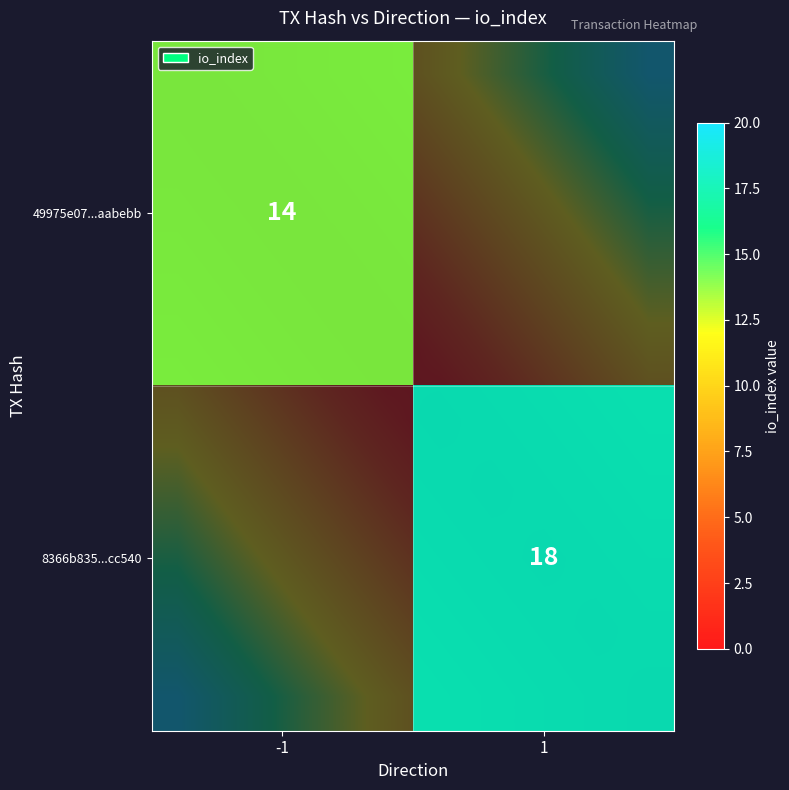

How many positive values does the 49975e07fe1c2b5ad37b12e131b992743aabebb series have?

1